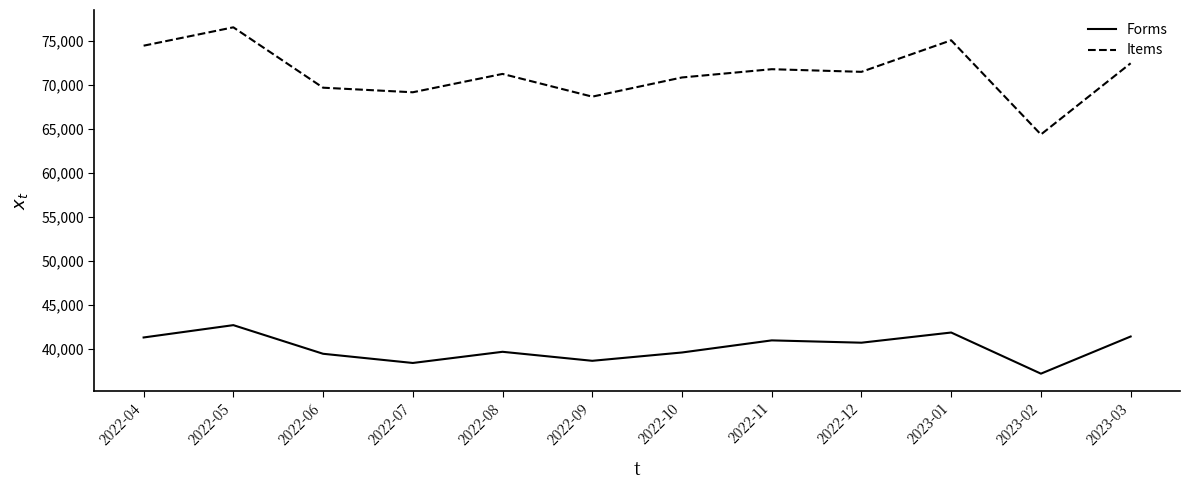

Which series has the largest total across all categories?

Items